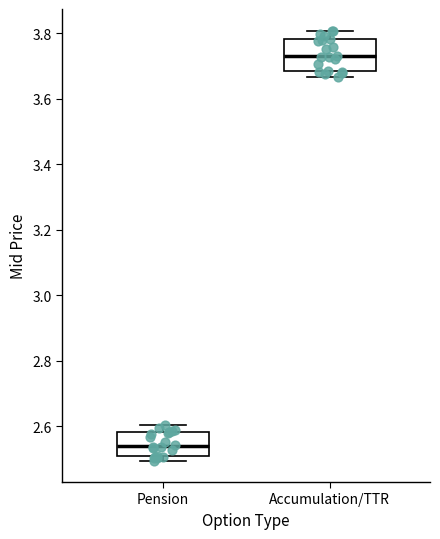

Where does the median line of the box for Accumulation/TTR sit on the y-axis? The values are not printed on the chart, so give them approximately, as read against the axis.

3.74